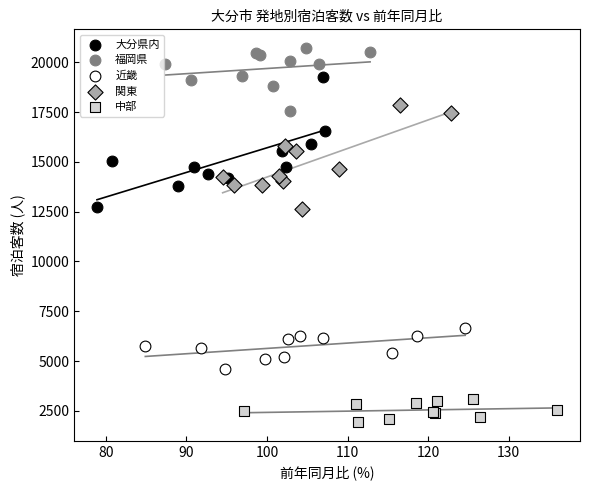

Which series reaches the minimum Y coordinate?

中部